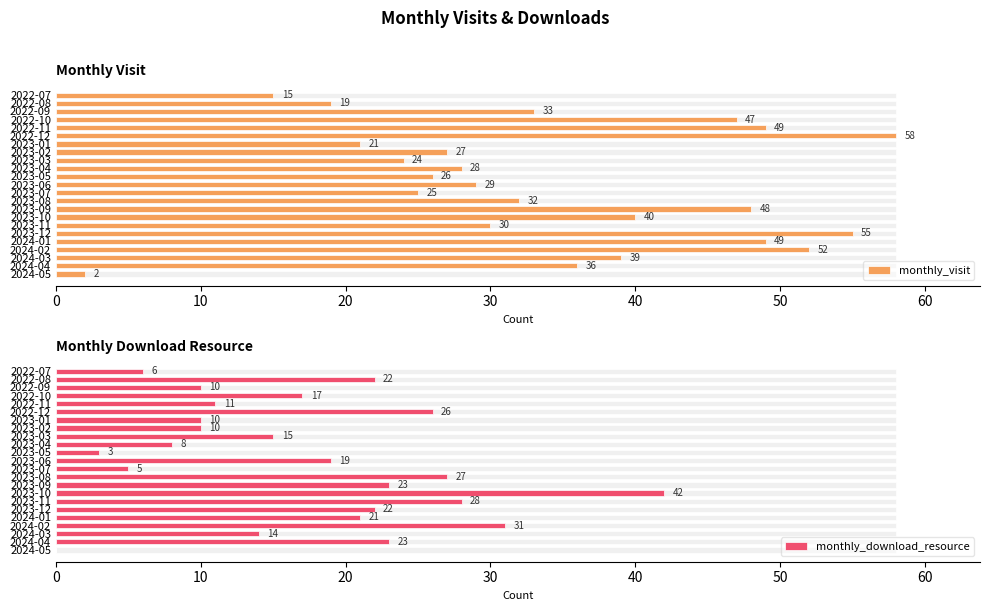

What is the difference between the maximum and second lowest values in the monthly_download_resource series?

39